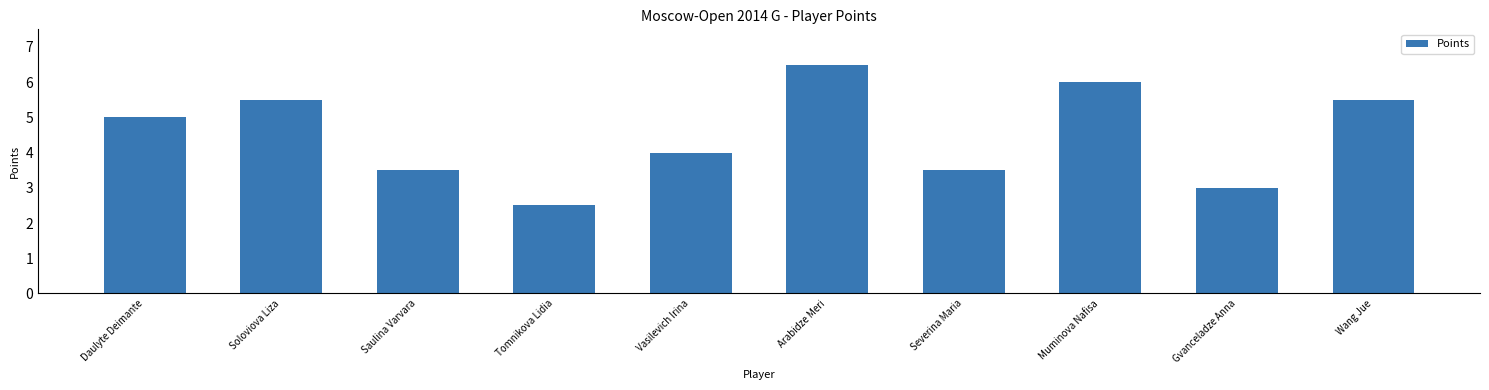

What is the ratio of the value at Vasilevich Irina to the value at Gvanceladze Anna?

1.3